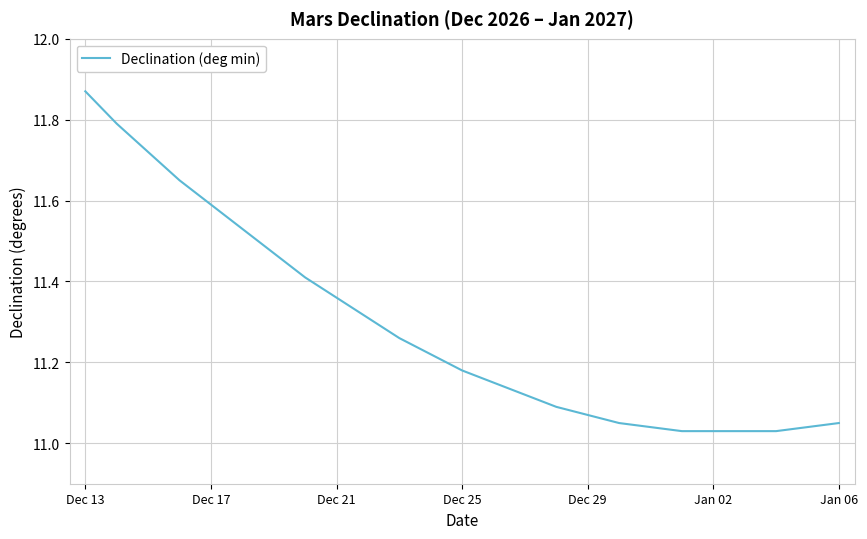

What is the difference between the maximum and minimum values?

0.8